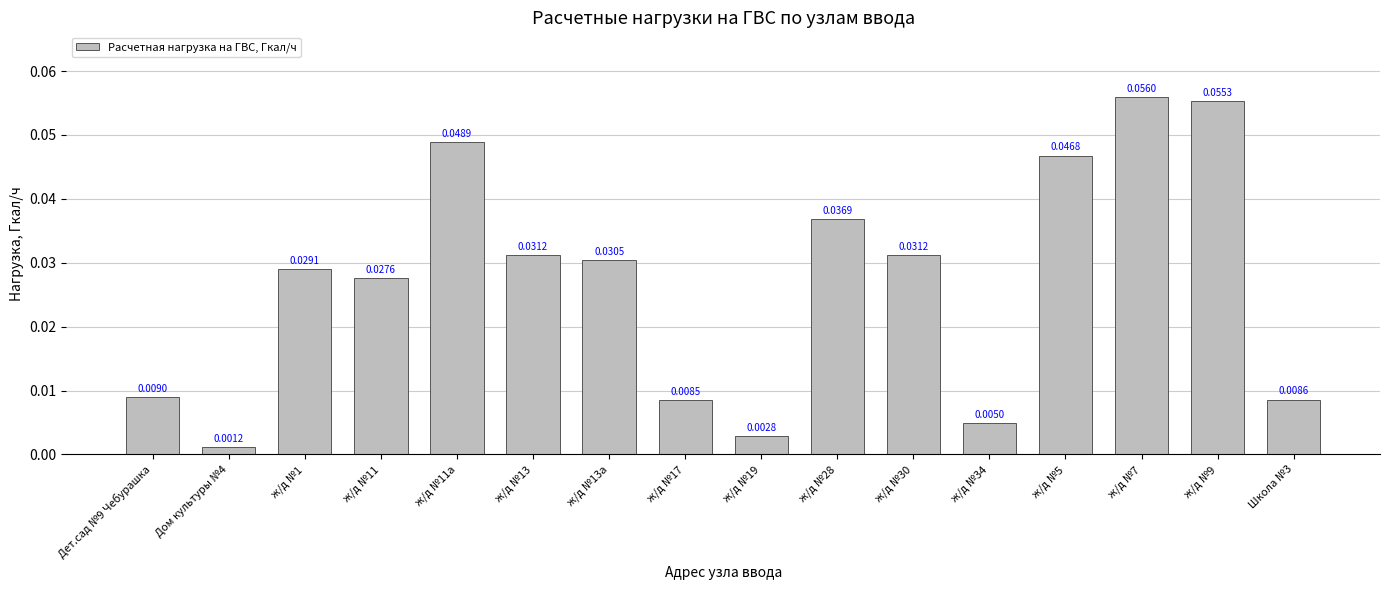

How many bars are there in total?

16